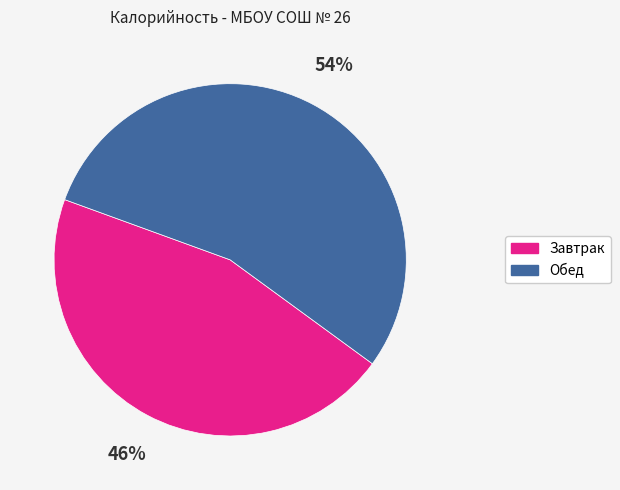

To the nearest percent, what is the average slice percentage?

50%